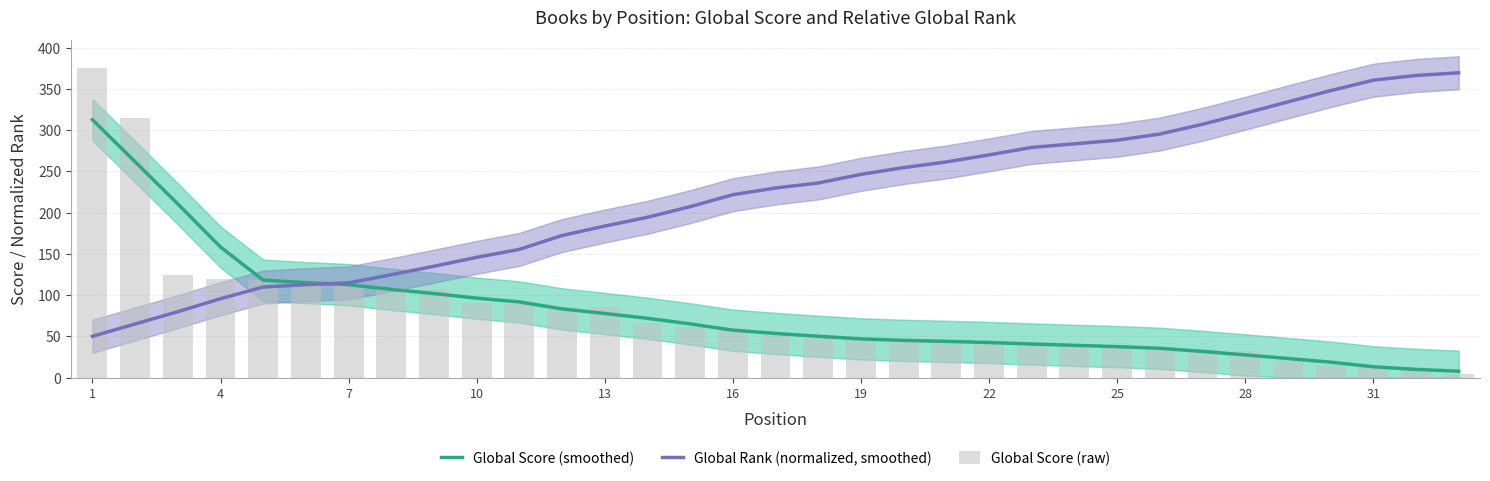

At which category is the sum across all series the highest?

1